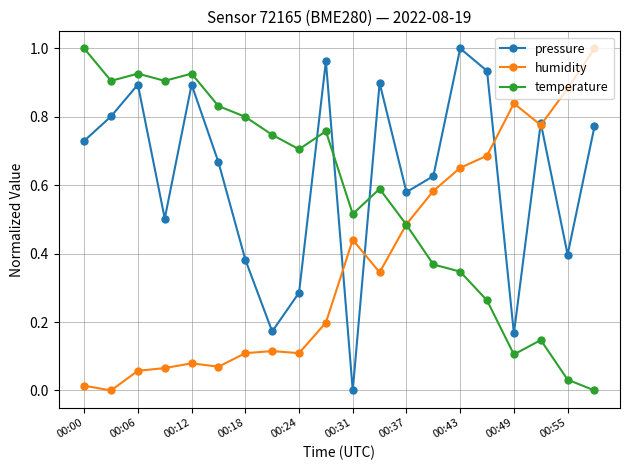

Which series has the largest total across all categories?

pressure